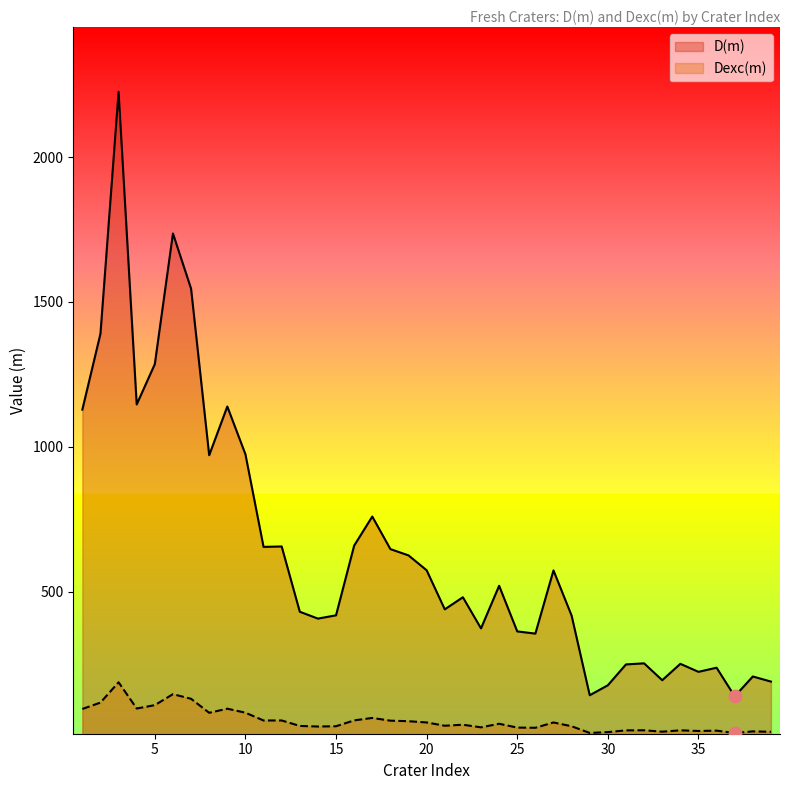

Which series contains the highest Y value?

D(m)